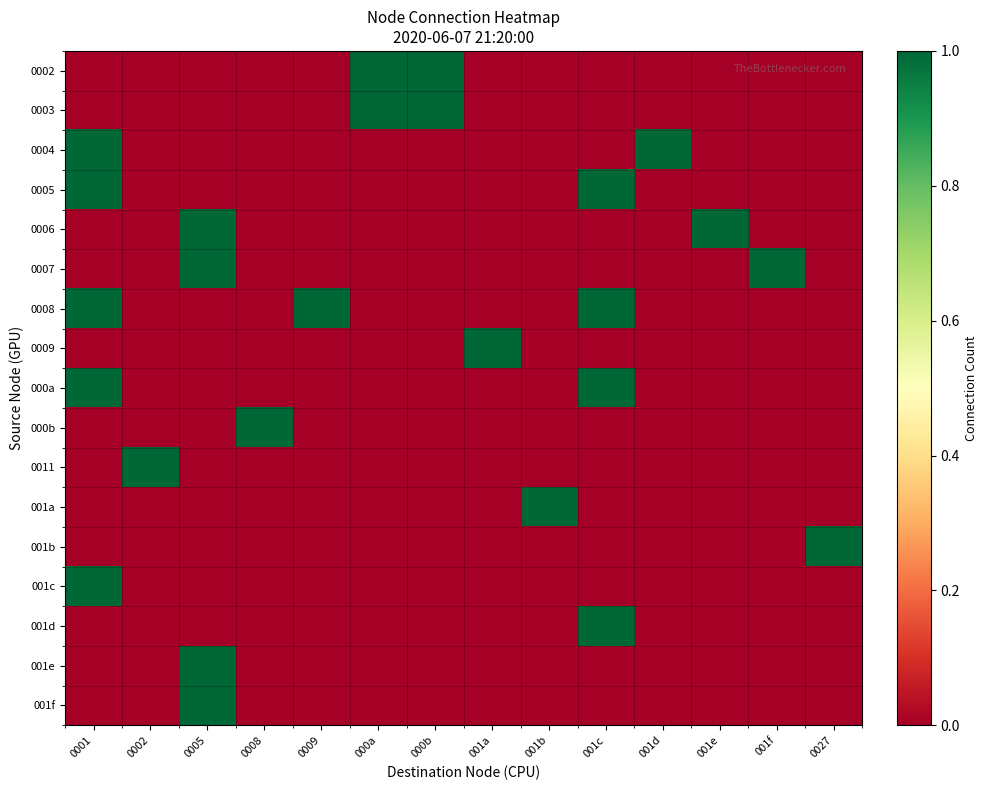

Which label corresponds to the largest value in the chart?

000a